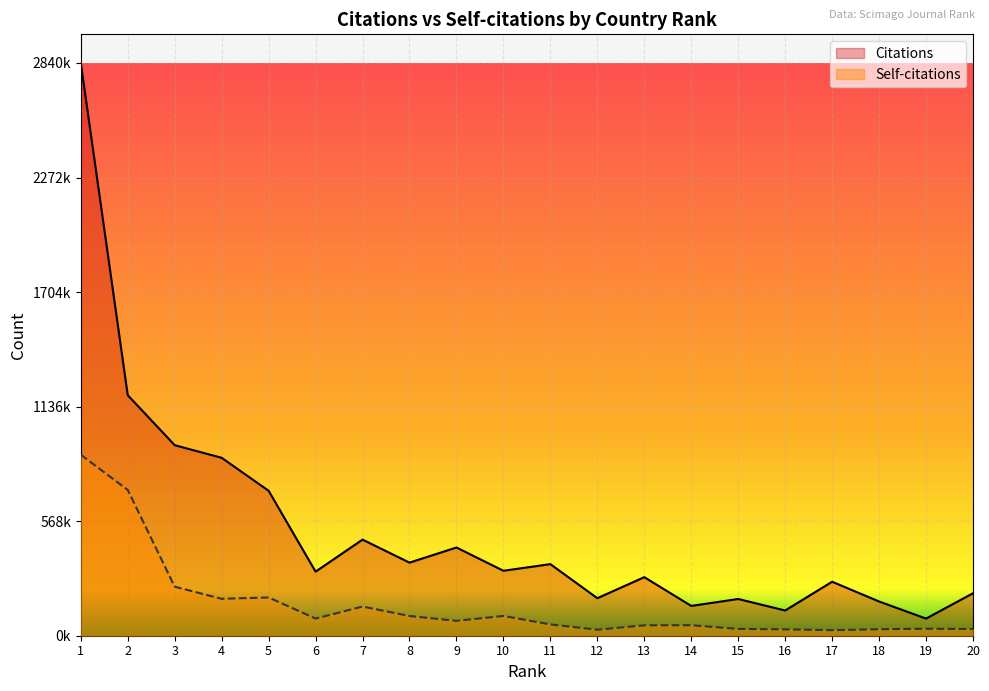

Between 5 and 12, which series saw the biggest shift?

Citations